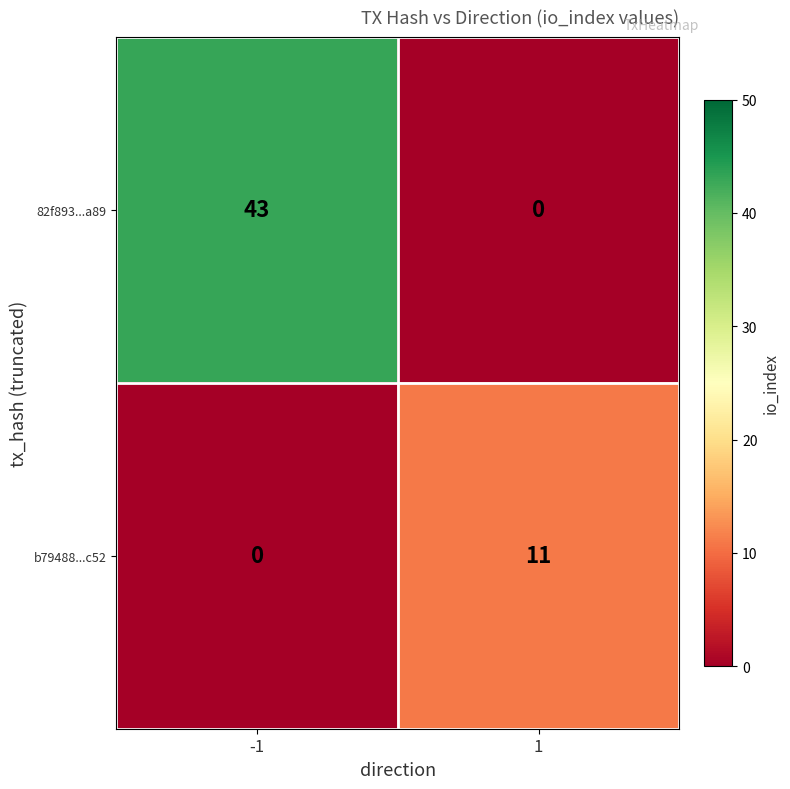

At how many categories does at least one series exceed 2?

2